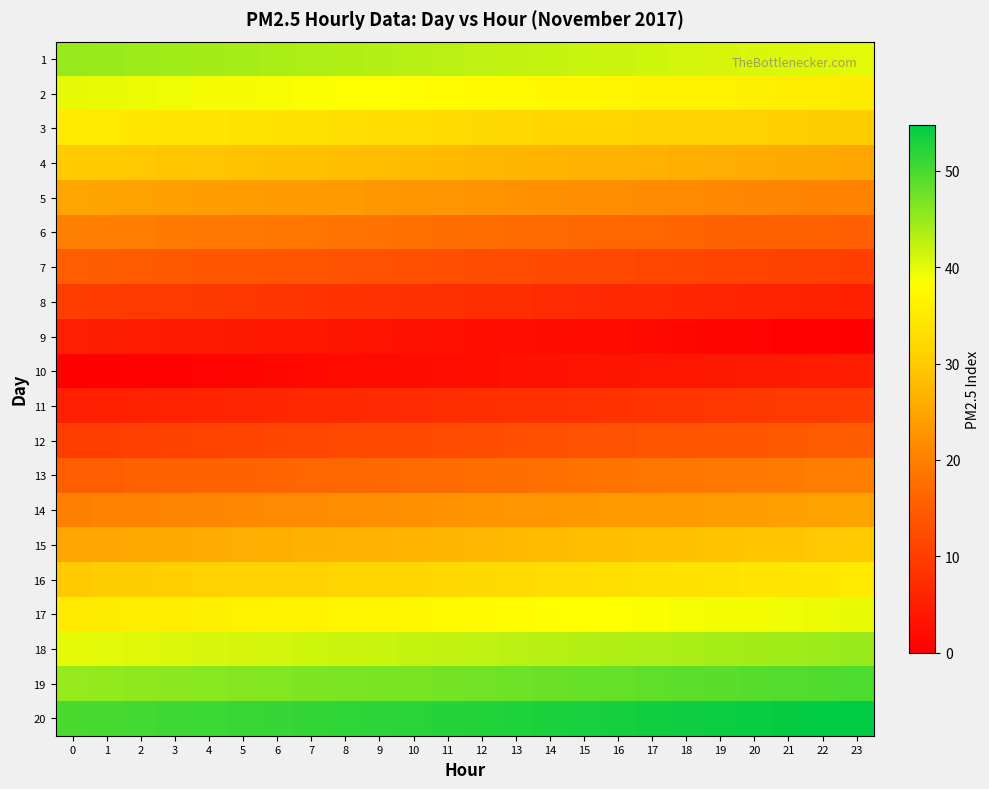

Reading left to right, extract all data points from this chart.

1: 0=45.0	1=44.8	2=44.6	3=44.4	4=44.2	5=44.0	6=43.8	7=43.5	8=43.3	9=43.1	10=42.9	11=42.7	12=42.5	13=42.3	14=42.1	15=41.9	16=41.7	17=41.5	18=41.2	19=41.0	20=40.8	21=40.6	22=40.4	23=40.2
2: 0=40.0	1=39.8	2=39.6	3=39.4	4=39.2	5=39.0	6=38.8	7=38.5	8=38.3	9=38.1	10=37.9	11=37.7	12=37.5	13=37.3	14=37.1	15=36.9	16=36.7	17=36.5	18=36.2	19=36.0	20=35.8	21=35.6	22=35.4	23=35.2
3: 0=35.0	1=34.8	2=34.6	3=34.4	4=34.2	5=34.0	6=33.8	7=33.5	8=33.3	9=33.1	10=32.9	11=32.7	12=32.5	13=32.3	14=32.1	15=31.9	16=31.7	17=31.5	18=31.2	19=31.0	20=30.8	21=30.6	22=30.4	23=30.2
4: 0=30.0	1=29.8	2=29.6	3=29.4	4=29.2	5=29.0	6=28.7	7=28.5	8=28.3	9=28.1	10=27.9	11=27.7	12=27.5	13=27.3	14=27.1	15=26.9	16=26.7	17=26.5	18=26.2	19=26.0	20=25.8	21=25.6	22=25.4	23=25.2
5: 0=25.0	1=24.8	2=24.6	3=24.4	4=24.2	5=24.0	6=23.8	7=23.5	8=23.3	9=23.1	10=22.9	11=22.7	12=22.5	13=22.3	14=22.1	15=21.9	16=21.7	17=21.5	18=21.2	19=21.0	20=20.8	21=20.6	22=20.4	23=20.2
6: 0=20.0	1=19.8	2=19.6	3=19.4	4=19.2	5=19.0	6=18.8	7=18.5	8=18.3	9=18.1	10=17.9	11=17.7	12=17.5	13=17.3	14=17.1	15=16.9	16=16.7	17=16.5	18=16.2	19=16.0	20=15.8	21=15.6	22=15.4	23=15.2
7: 0=15.0	1=14.8	2=14.6	3=14.4	4=14.2	5=14.0	6=13.8	7=13.5	8=13.3	9=13.1	10=12.9	11=12.7	12=12.5	13=12.3	14=12.1	15=11.9	16=11.7	17=11.5	18=11.2	19=11.0	20=10.8	21=10.6	22=10.4	23=10.2
8: 0=10.0	1=9.8	2=9.6	3=9.4	4=9.2	5=9.0	6=8.8	7=8.5	8=8.3	9=8.1	10=7.9	11=7.7	12=7.5	13=7.3	14=7.1	15=6.9	16=6.7	17=6.5	18=6.2	19=6.0	20=5.8	21=5.6	22=5.4	23=5.2
9: 0=5.0	1=4.8	2=4.6	3=4.4	4=4.2	5=4.0	6=3.8	7=3.5	8=3.3	9=3.1	10=2.9	11=2.7	12=2.5	13=2.3	14=2.1	15=1.9	16=1.7	17=1.5	18=1.2	19=1.0	20=0.8	21=0.6	22=0.4	23=0.2
10: 0=0.0	1=0.2	2=0.4	3=0.6	4=0.8	5=1.0	6=1.2	7=1.5	8=1.7	9=1.9	10=2.1	11=2.3	12=2.5	13=2.7	14=2.9	15=3.1	16=3.3	17=3.5	18=3.8	19=4.0	20=4.2	21=4.4	22=4.6	23=4.8
11: 0=5.0	1=5.2	2=5.4	3=5.6	4=5.8	5=6.0	6=6.2	7=6.5	8=6.7	9=6.9	10=7.1	11=7.3	12=7.5	13=7.7	14=7.9	15=8.1	16=8.3	17=8.5	18=8.8	19=9.0	20=9.2	21=9.4	22=9.6	23=9.8
12: 0=10.0	1=10.2	2=10.4	3=10.6	4=10.8	5=11.0	6=11.2	7=11.5	8=11.7	9=11.9	10=12.1	11=12.3	12=12.5	13=12.7	14=12.9	15=13.1	16=13.3	17=13.5	18=13.8	19=14.0	20=14.2	21=14.4	22=14.6	23=14.8
13: 0=15.0	1=15.2	2=15.4	3=15.6	4=15.8	5=16.0	6=16.2	7=16.5	8=16.7	9=16.9	10=17.1	11=17.3	12=17.5	13=17.7	14=17.9	15=18.1	16=18.3	17=18.5	18=18.8	19=19.0	20=19.2	21=19.4	22=19.6	23=19.8
14: 0=20.0	1=20.2	2=20.4	3=20.6	4=20.8	5=21.0	6=21.2	7=21.5	8=21.7	9=21.9	10=22.1	11=22.3	12=22.5	13=22.7	14=22.9	15=23.1	16=23.3	17=23.5	18=23.8	19=24.0	20=24.2	21=24.4	22=24.6	23=24.8
15: 0=25.0	1=25.2	2=25.4	3=25.6	4=25.8	5=26.0	6=26.2	7=26.5	8=26.7	9=26.9	10=27.1	11=27.3	12=27.5	13=27.7	14=27.9	15=28.1	16=28.3	17=28.5	18=28.7	19=29.0	20=29.2	21=29.4	22=29.6	23=29.8
16: 0=30.0	1=30.2	2=30.4	3=30.6	4=30.8	5=31.0	6=31.2	7=31.5	8=31.7	9=31.9	10=32.1	11=32.3	12=32.5	13=32.7	14=32.9	15=33.1	16=33.3	17=33.5	18=33.8	19=34.0	20=34.2	21=34.4	22=34.6	23=34.8
17: 0=35.0	1=35.2	2=35.4	3=35.6	4=35.8	5=36.0	6=36.2	7=36.5	8=36.7	9=36.9	10=37.1	11=37.3	12=37.5	13=37.7	14=37.9	15=38.1	16=38.3	17=38.5	18=38.8	19=39.0	20=39.2	21=39.4	22=39.6	23=39.8
18: 0=40.0	1=40.2	2=40.4	3=40.6	4=40.8	5=41.0	6=41.2	7=41.5	8=41.7	9=41.9	10=42.1	11=42.3	12=42.5	13=42.7	14=42.9	15=43.1	16=43.3	17=43.5	18=43.8	19=44.0	20=44.2	21=44.4	22=44.6	23=44.8
19: 0=45.0	1=45.2	2=45.4	3=45.6	4=45.8	5=46.0	6=46.2	7=46.5	8=46.7	9=46.9	10=47.1	11=47.3	12=47.5	13=47.7	14=47.9	15=48.1	16=48.3	17=48.5	18=48.8	19=49.0	20=49.2	21=49.4	22=49.6	23=49.8
20: 0=50.0	1=50.2	2=50.4	3=50.6	4=50.8	5=51.0	6=51.2	7=51.5	8=51.7	9=51.9	10=52.1	11=52.3	12=52.5	13=52.7	14=52.9	15=53.1	16=53.3	17=53.5	18=53.8	19=54.0	20=54.2	21=54.4	22=54.6	23=54.8